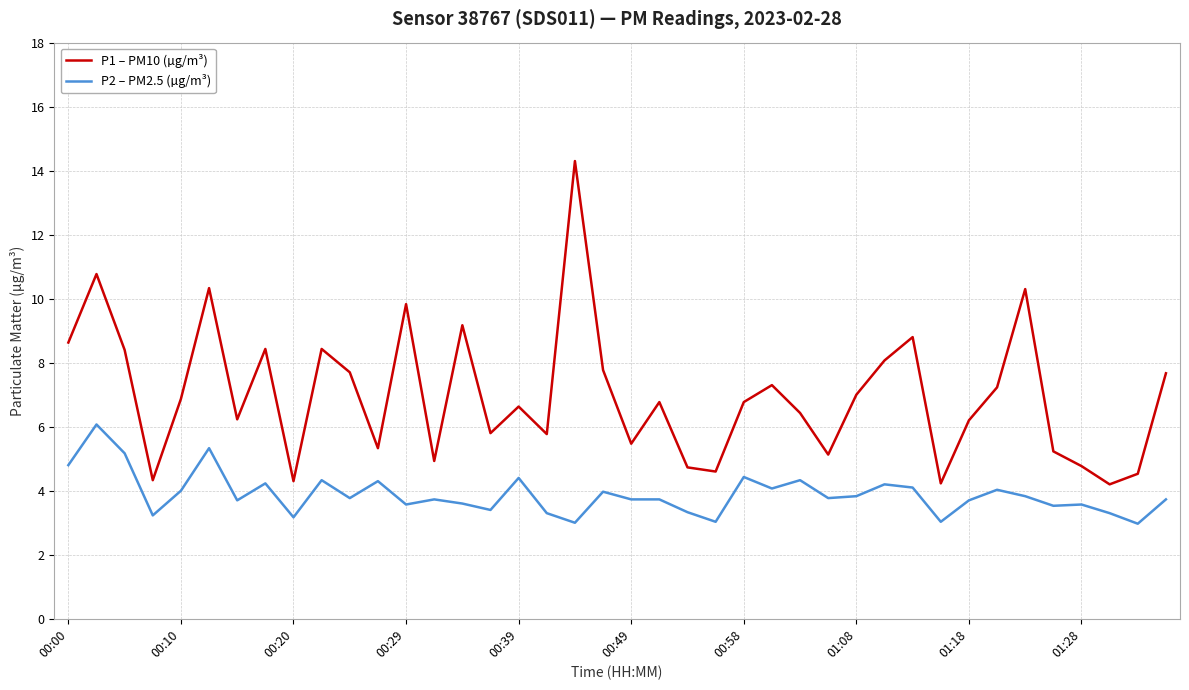

What is the difference between the maximum and minimum values in the P2 – PM2.5 (µg/m³) series?

3.1